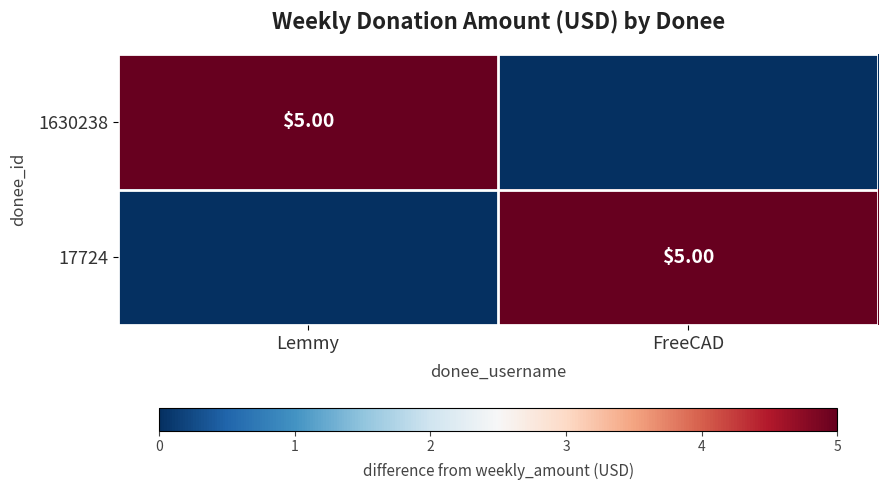

At which category does the chart reach its peak across all series?

Lemmy